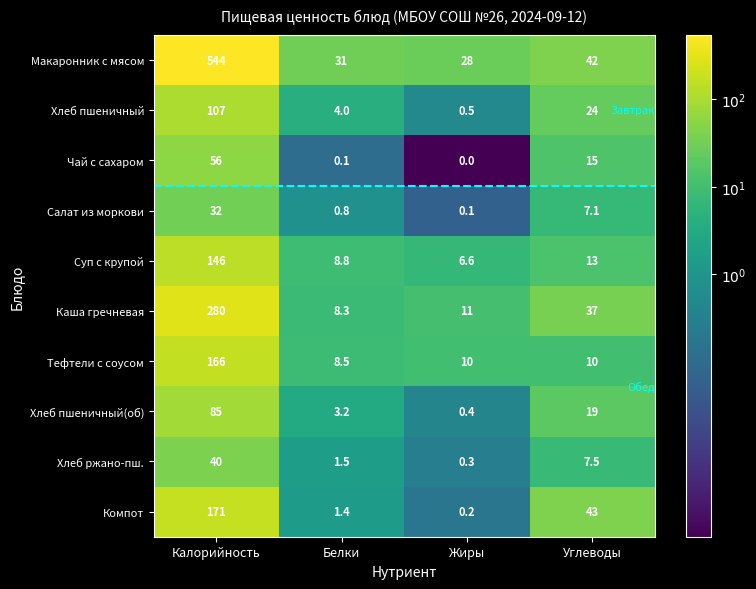

Where is Суп с крупой nearest to the value 76?

Углеводы